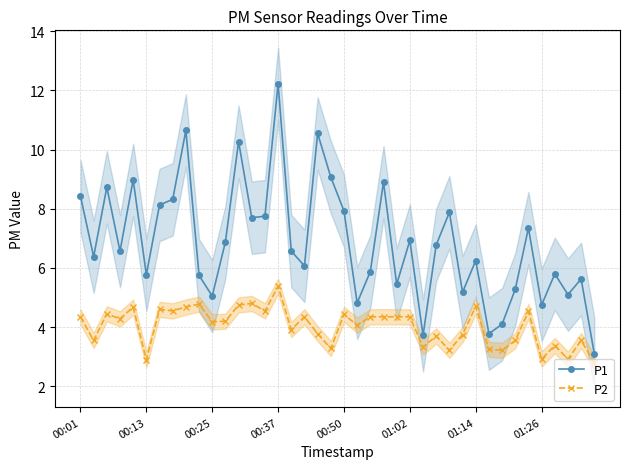

What is the value of the P2 point at the 39th from the left?

3.5